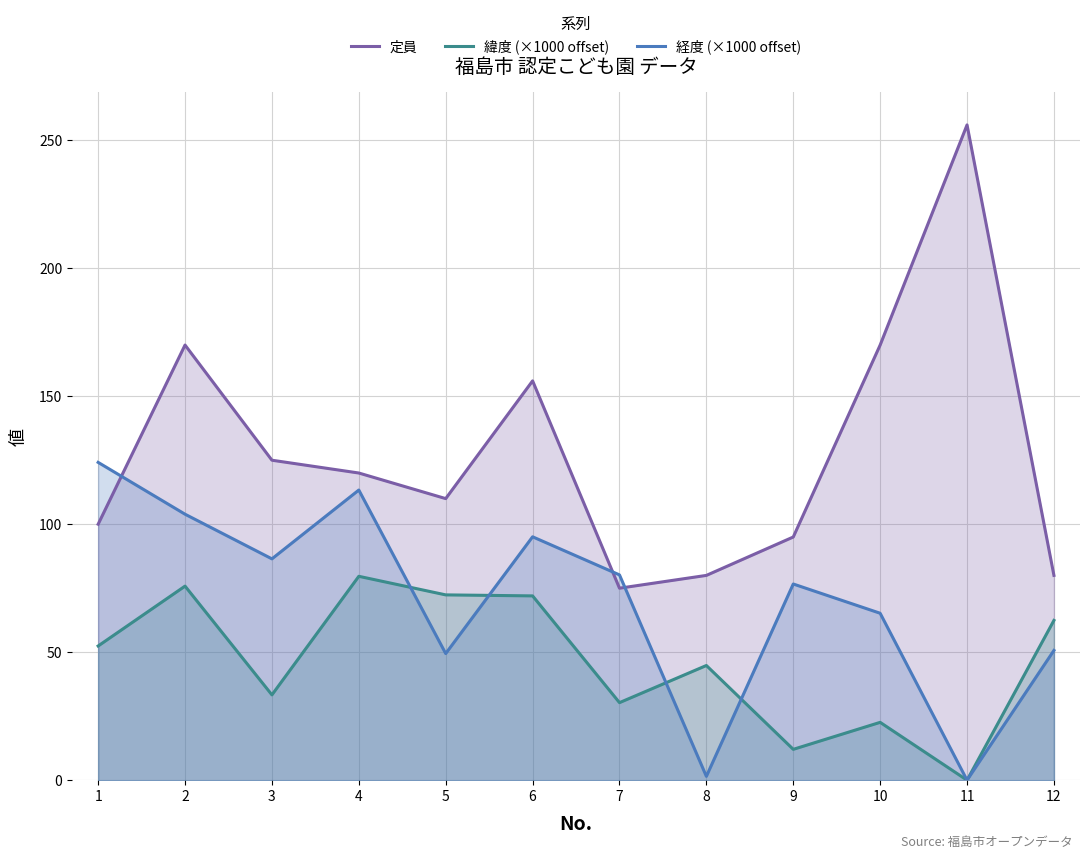

At which label does 緯度 (×1000 offset) reach its minimum?

11